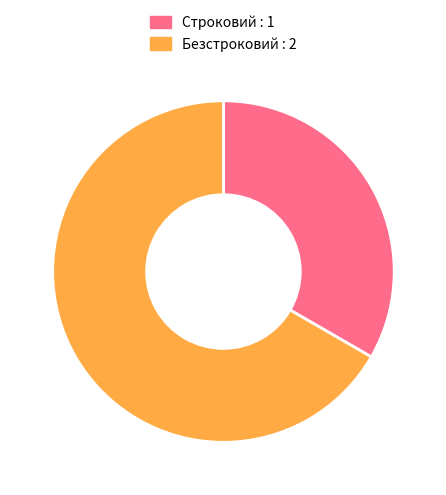

The Безстроковий slice represents 61% of the pie. True or false?

False